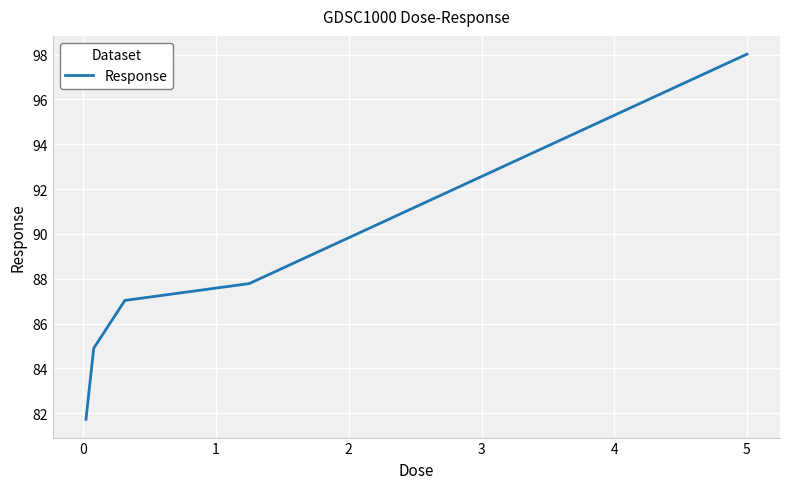

True or false: there are more than 2 points higher than both neighbors.

False